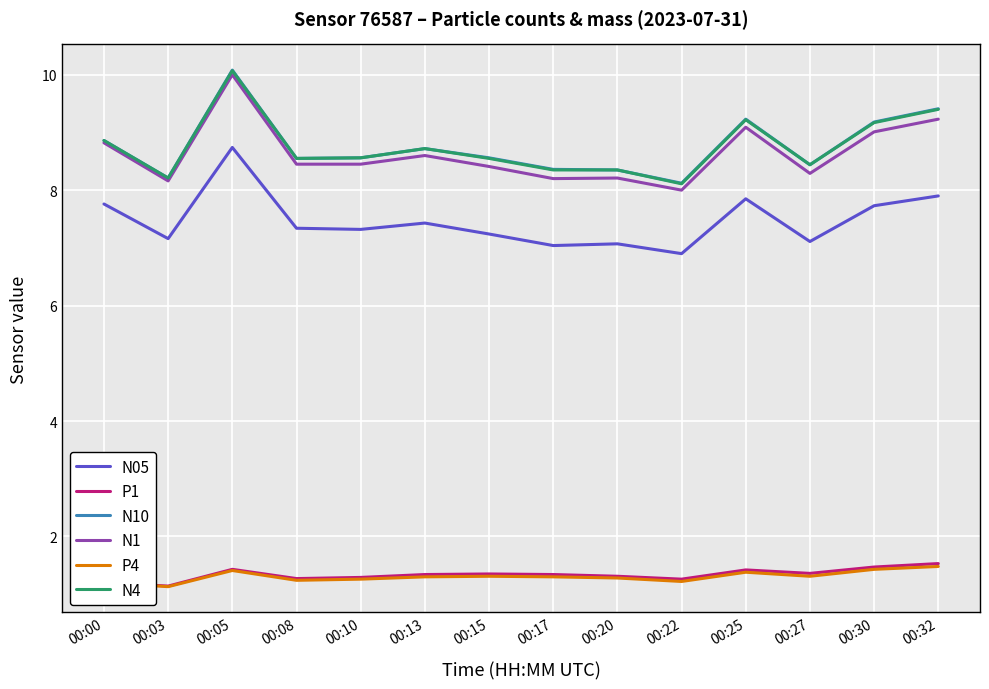

The value of P1 at 00:27 is 1.4. True or false?

True